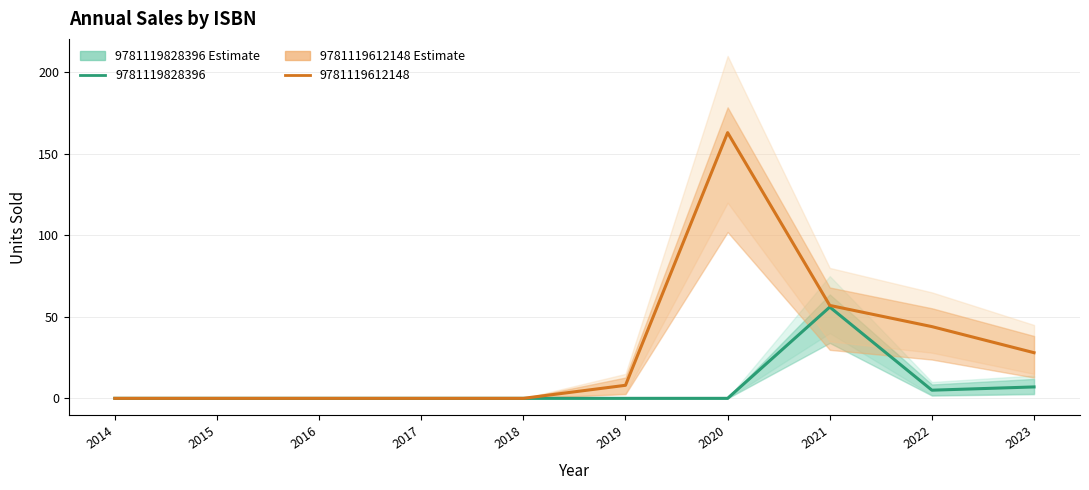

Where does the 9781119612148 series first go above 8?

2020